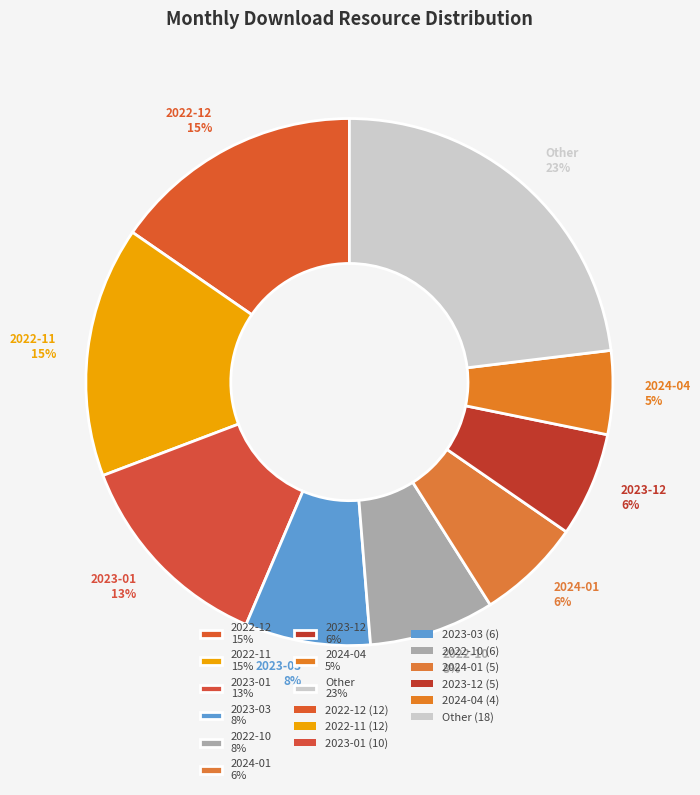

Do 2023-12 6% and 2022-10 8% together represent more than half of the pie?

No